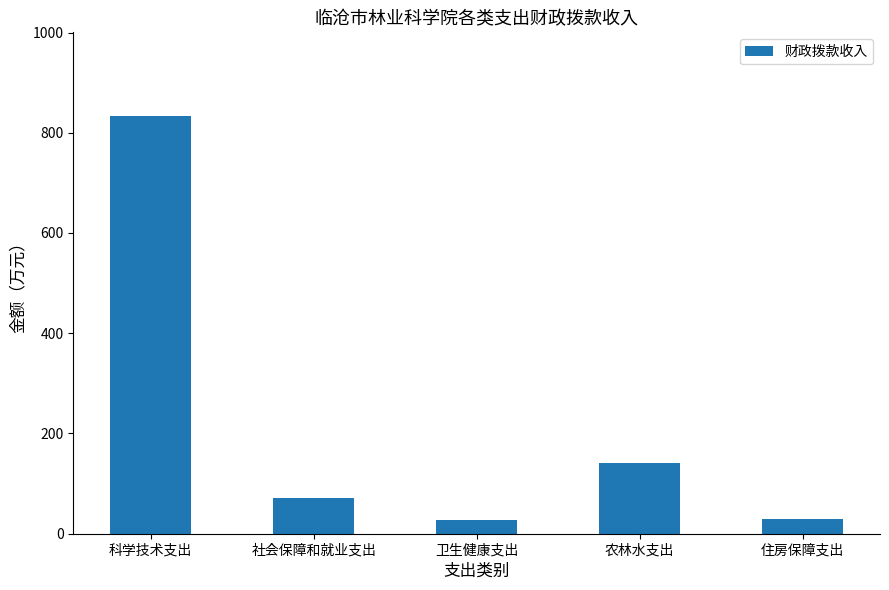

What is the sum of the values at 住房保障支出 and 农林水支出?

170.5